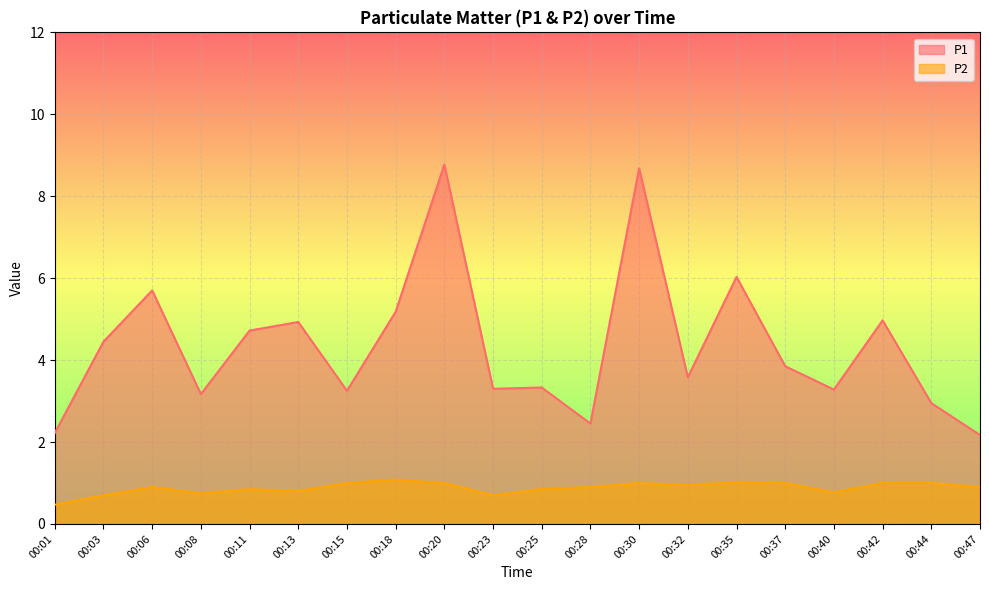

What is the value of the P1 point at the 20th from the left?

2.2